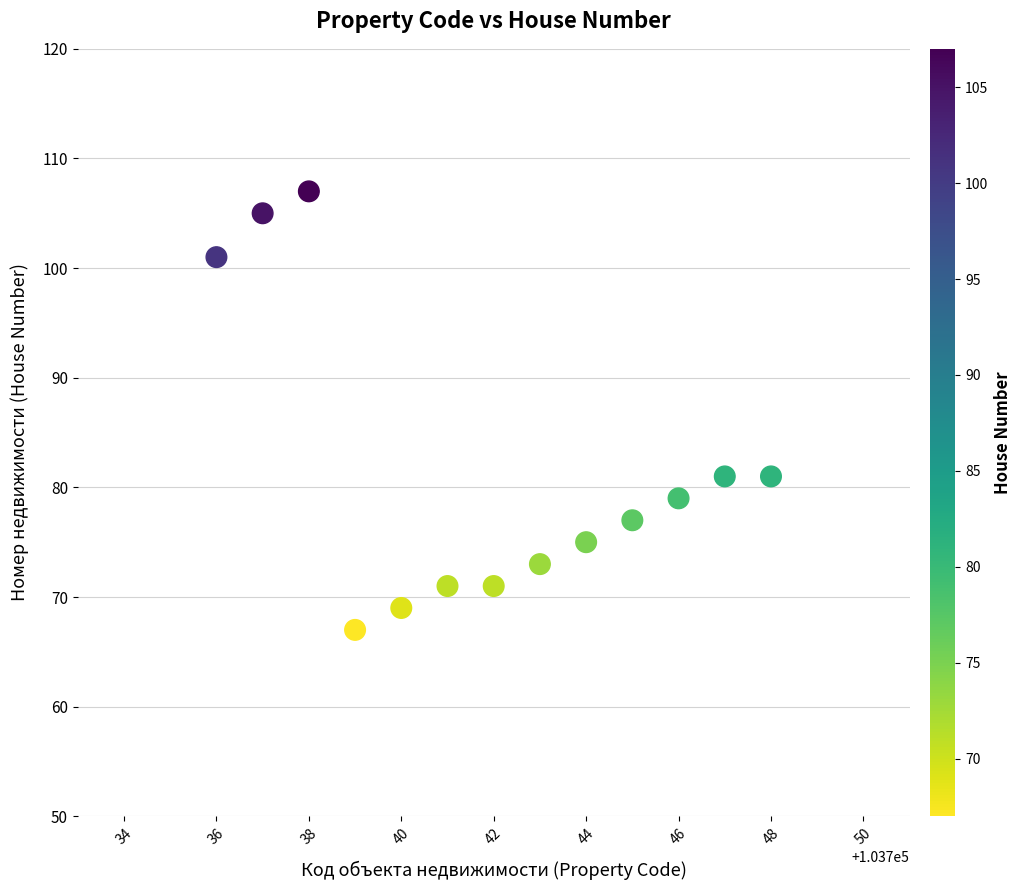

What is the range of Y values (max minus min)?

40